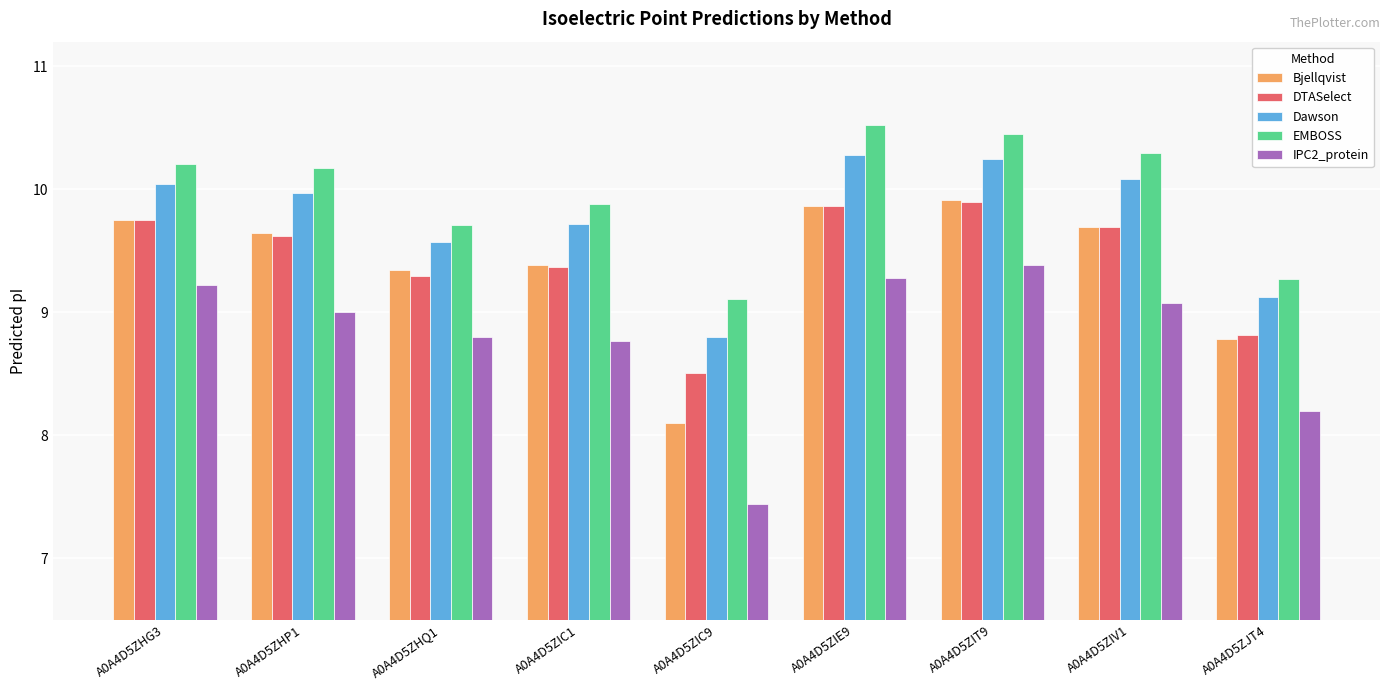

What is the sum of all Dawson values?

87.8